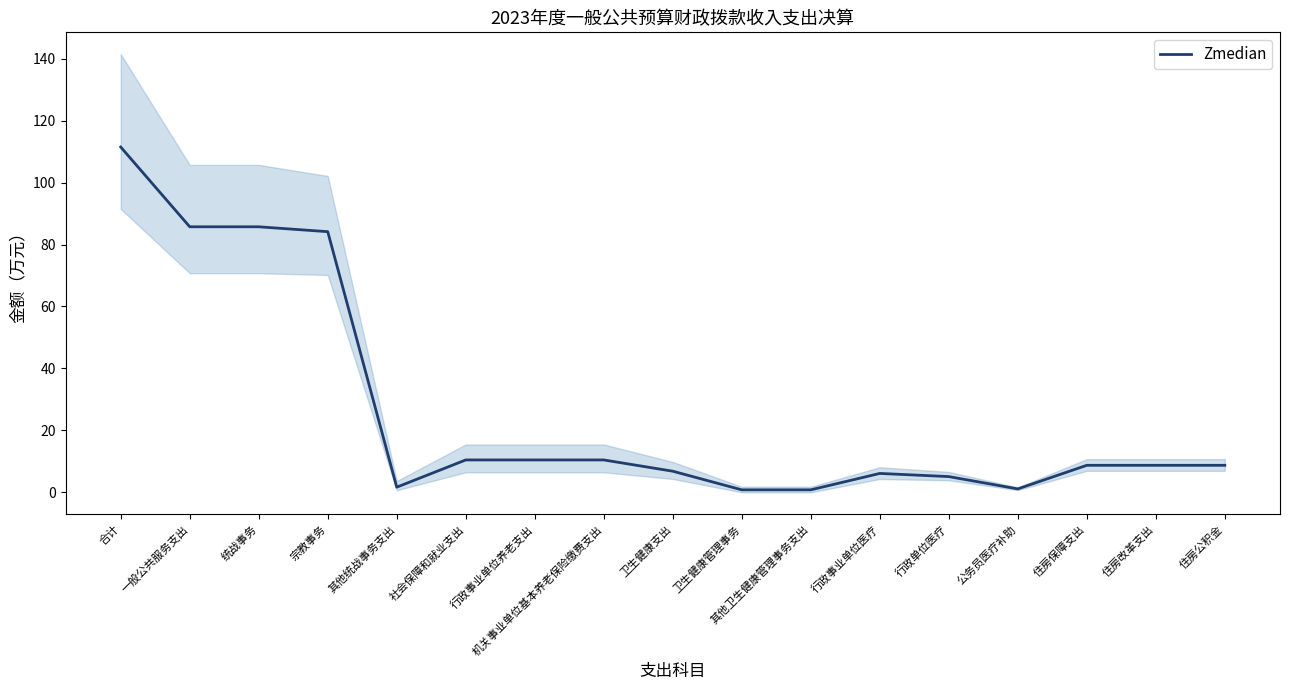

List the labels in order of value, smallest first.

卫生健康管理事务, 其他卫生健康管理事务支出, 公务员医疗补助, 其他统战事务支出, 行政单位医疗, 行政事业单位医疗, 卫生健康支出, 住房保障支出, 住房改革支出, 住房公积金, 社会保障和就业支出, 行政事业单位养老支出, 机关事业单位基本养老保险缴费支出, 宗教事务, 一般公共服务支出, 统战事务, 合计